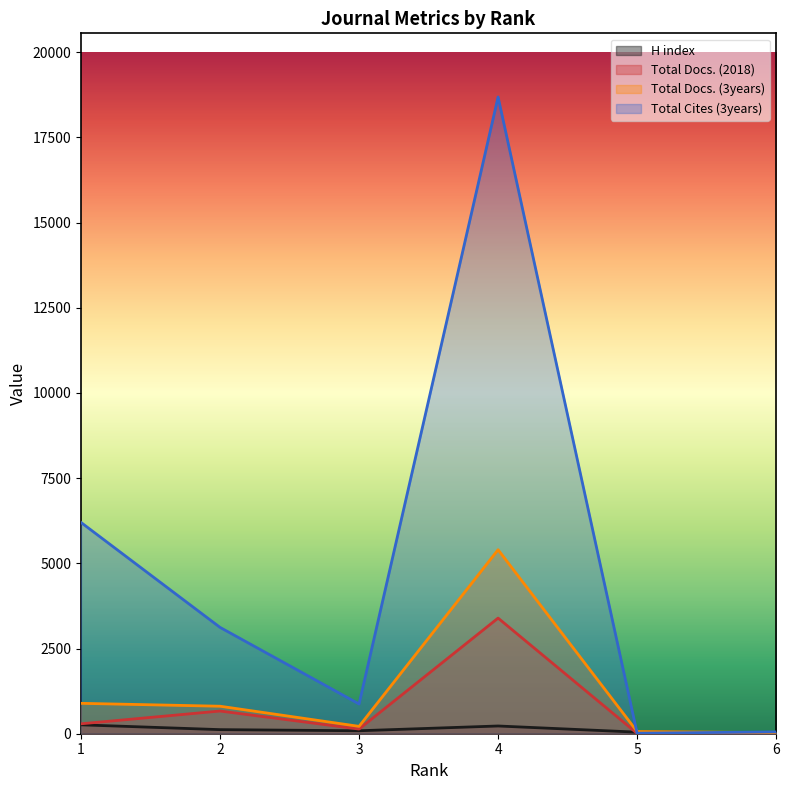

What are all the series names shown in the legend?

H index, Total Docs. (2018), Total Docs. (3years), Total Cites (3years)